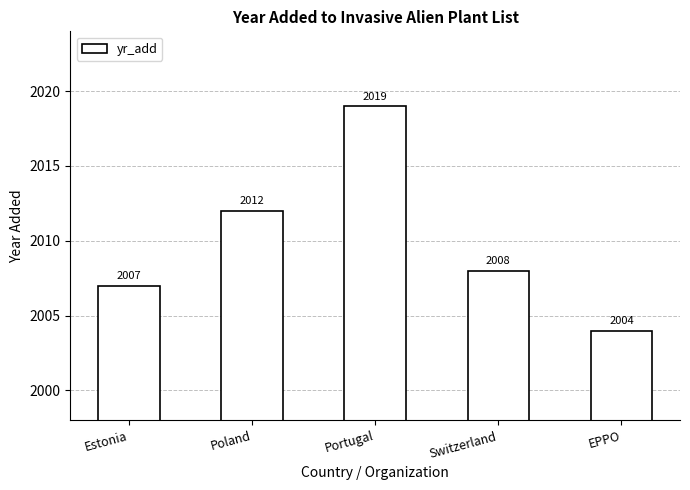

What is the greatest value displayed?

2019